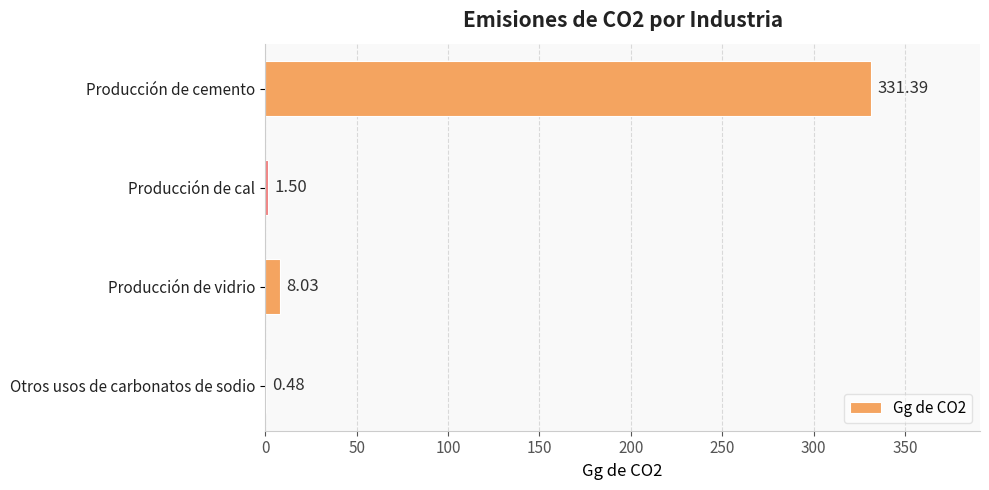

What is the sum of all values?

341.4